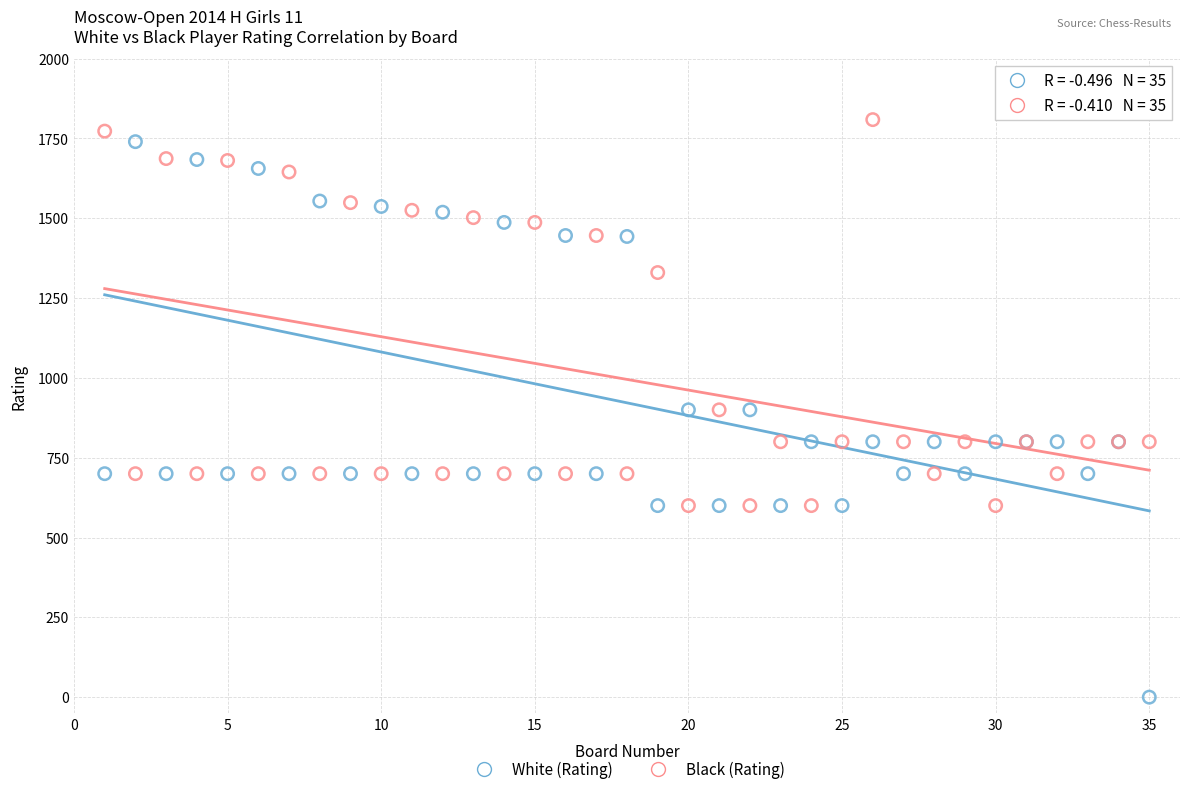

Which series has the largest Y range (max minus min)?

White (Rating)